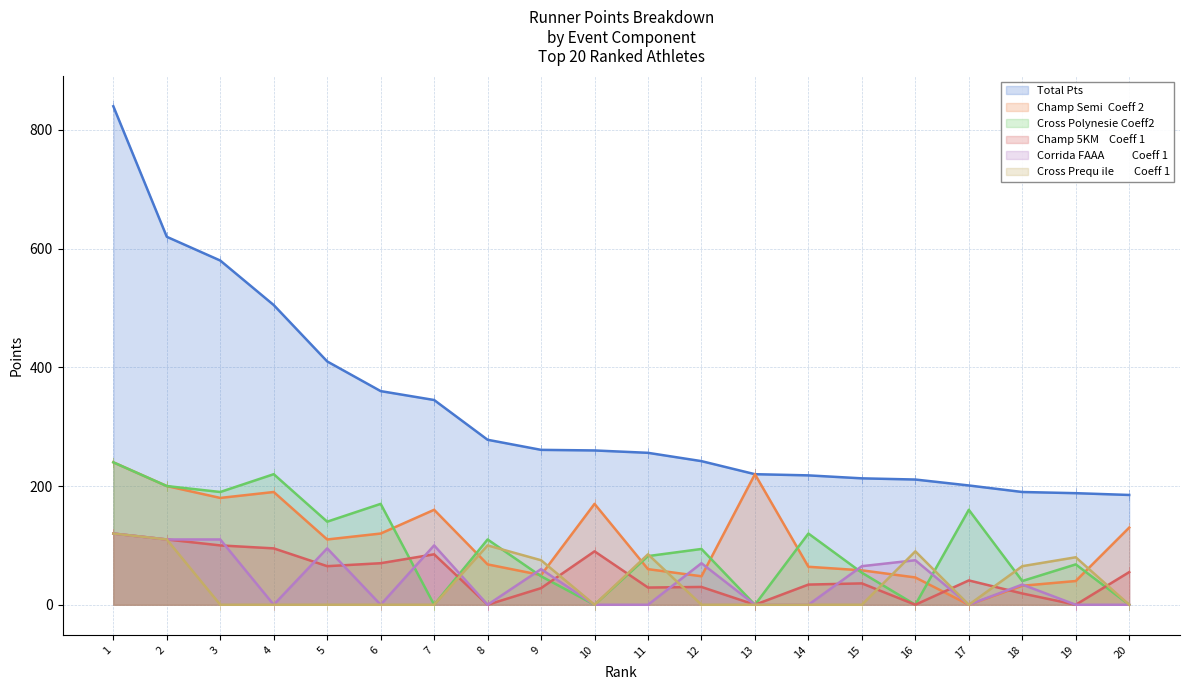

At 7, list the series in order from smallest to largest.

Cross Polynesie Coeff2, Cross Prequ ile        Coeff 1, Champ 5KM    Coeff 1, Corrida FAAA           Coeff 1, Champ Semi  Coeff 2, Total Pts